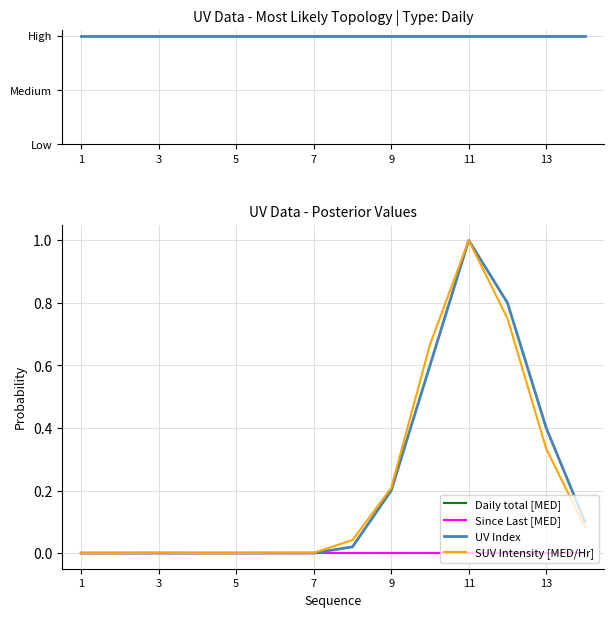

Which category has the lowest value across all series?

1